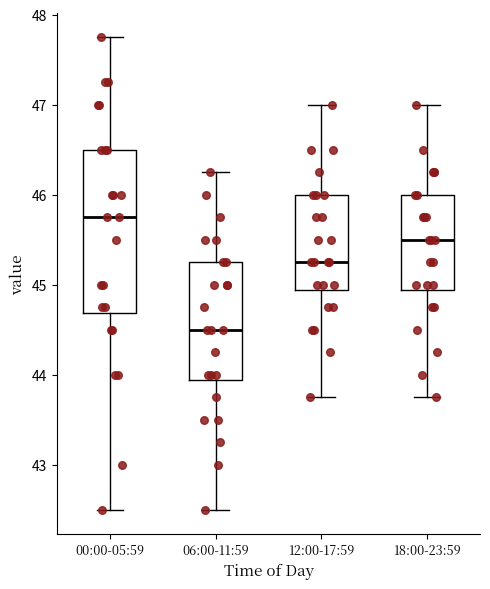

Comparing the boxes themselves (not the whiskers), which one is the tallest?

00:00-05:59